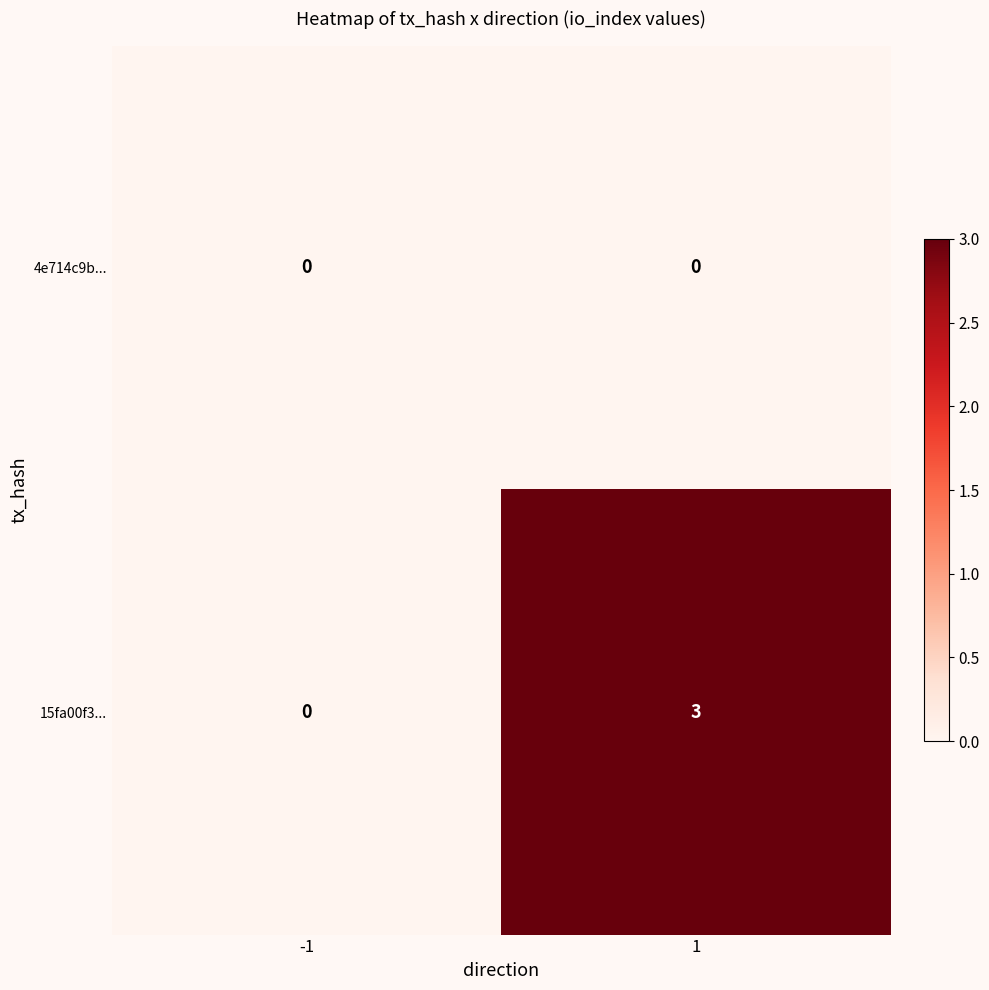

What is the sum of all 15fa00f3... values?

3